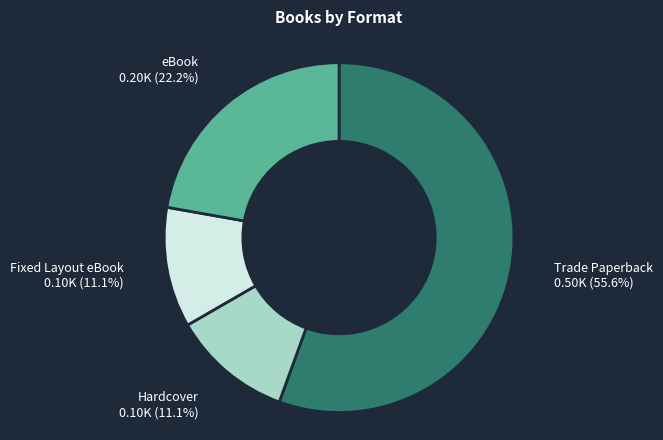

Does any single category account for the majority?

Yes